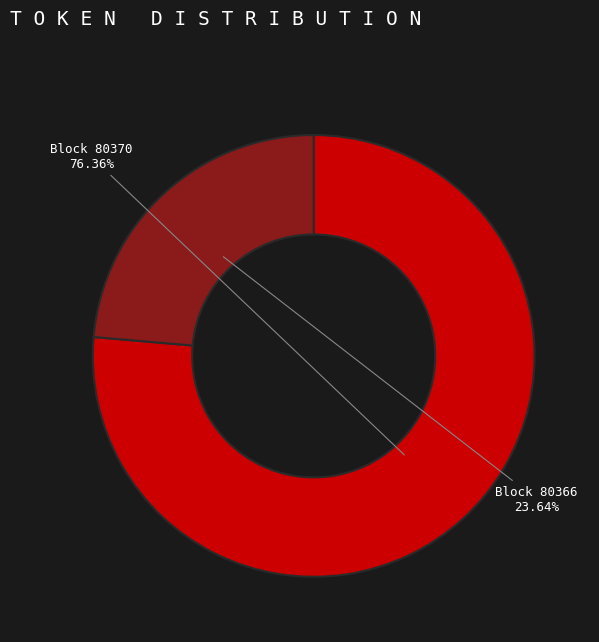

Which slice is the smallest?

80366